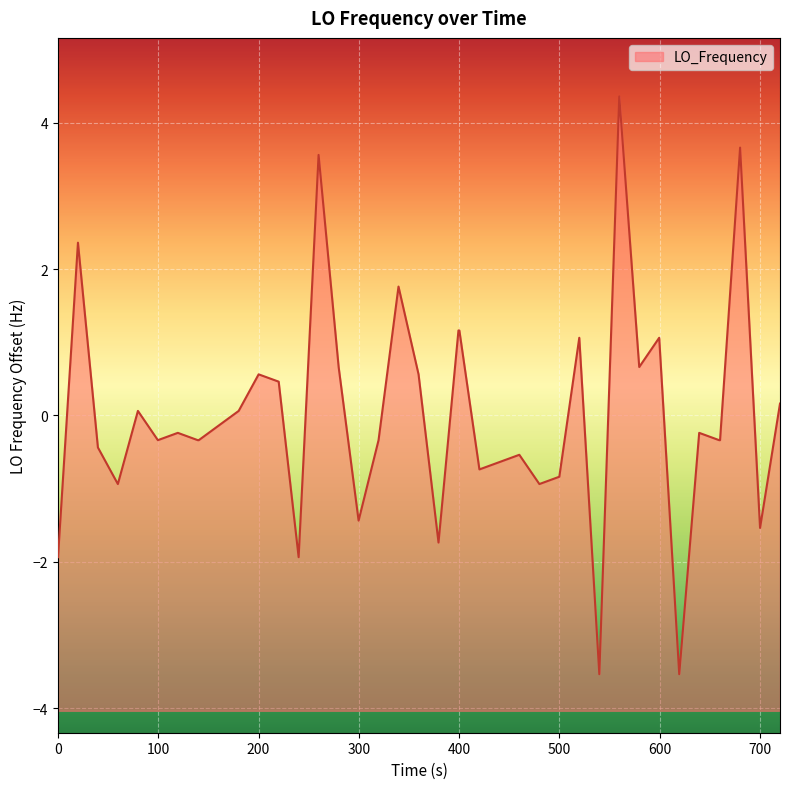

What is the minimum value shown in the chart?

-3.5